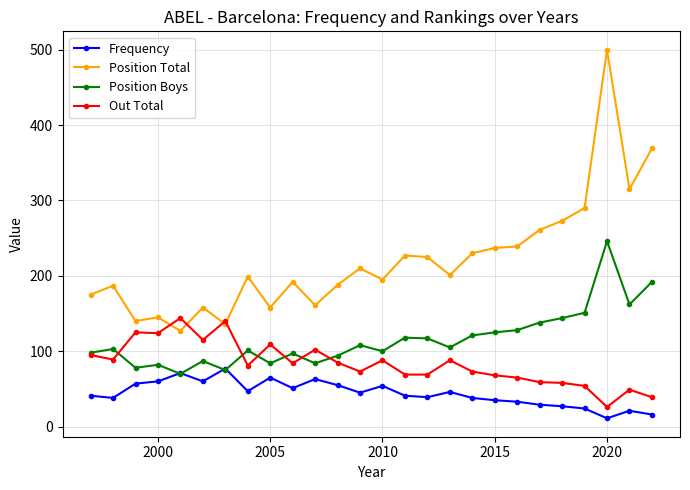

What is the difference between the second highest and second lowest values in the Position Total series?

233